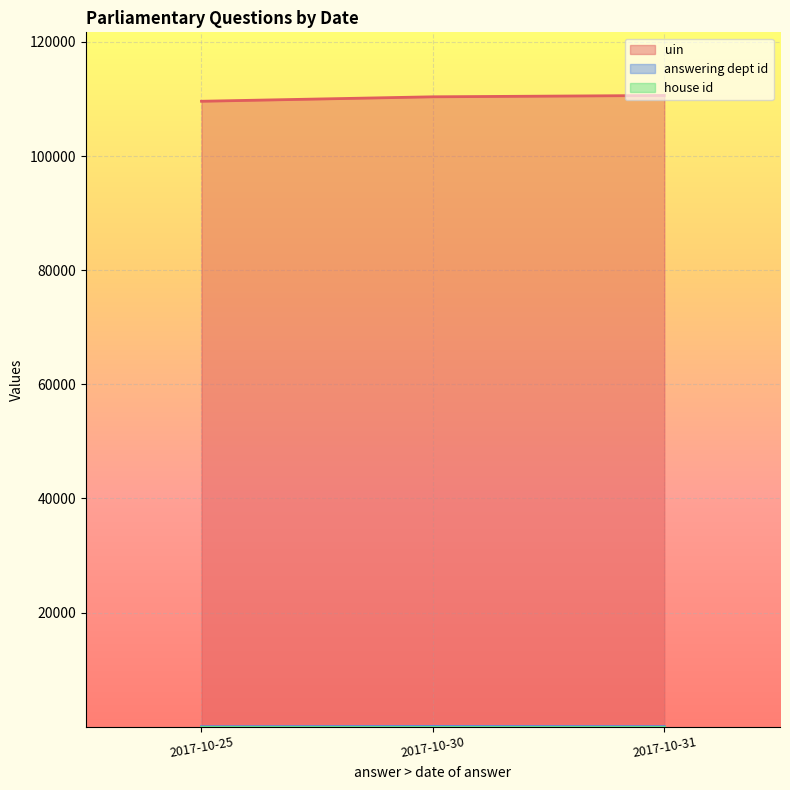

What is the highest value of the uin series?

110616.0